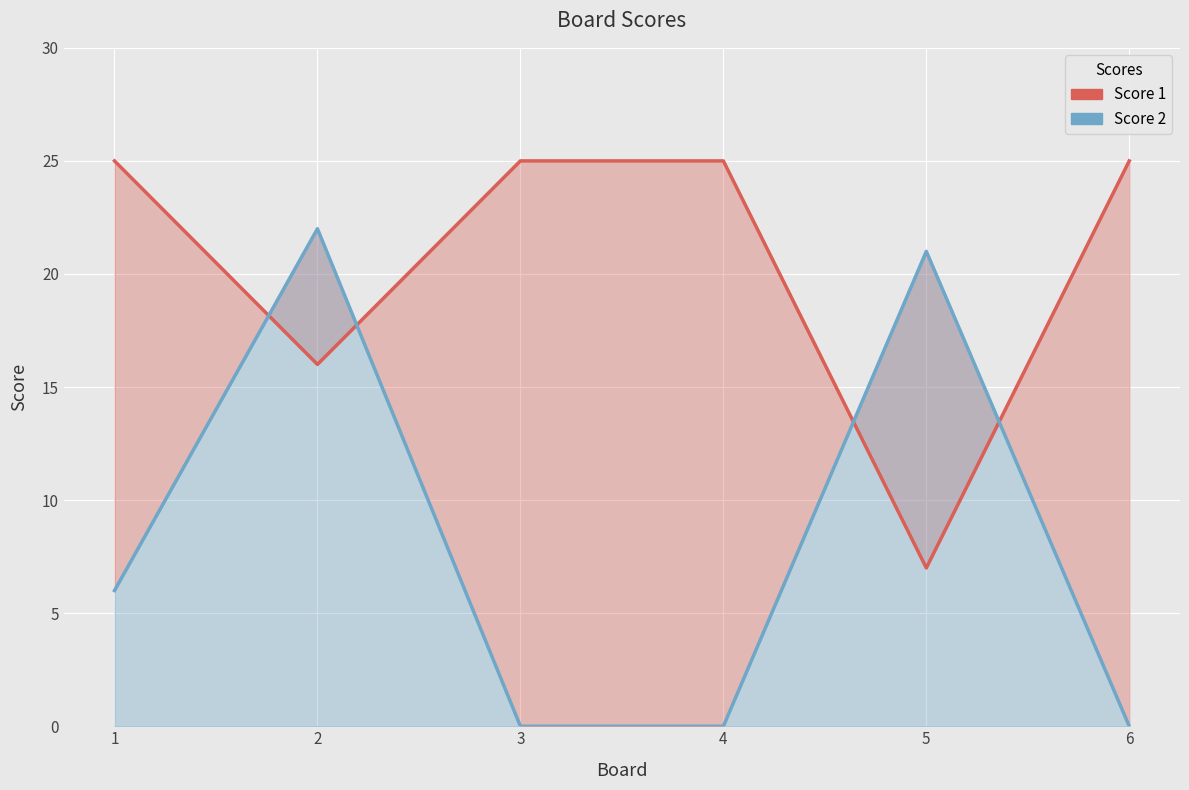

Which category has the lowest value in the Score 2 series?

3